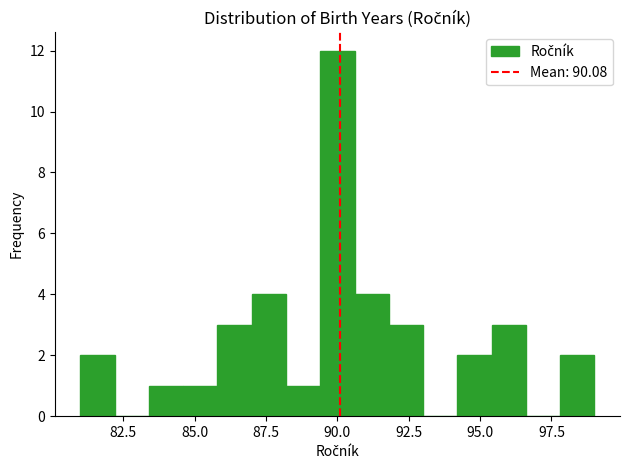

Read against the x-axis, roughly where is the centre of the tallest bar?

90.0